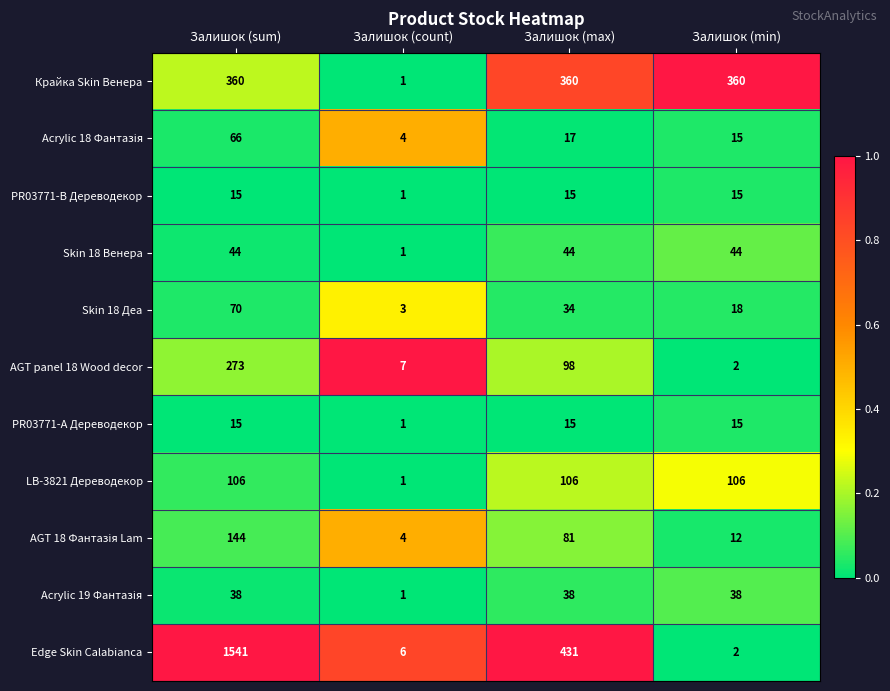

Which series changed the most between Залишок (sum) and Залишок (max)?

Edge Skin Calabianca